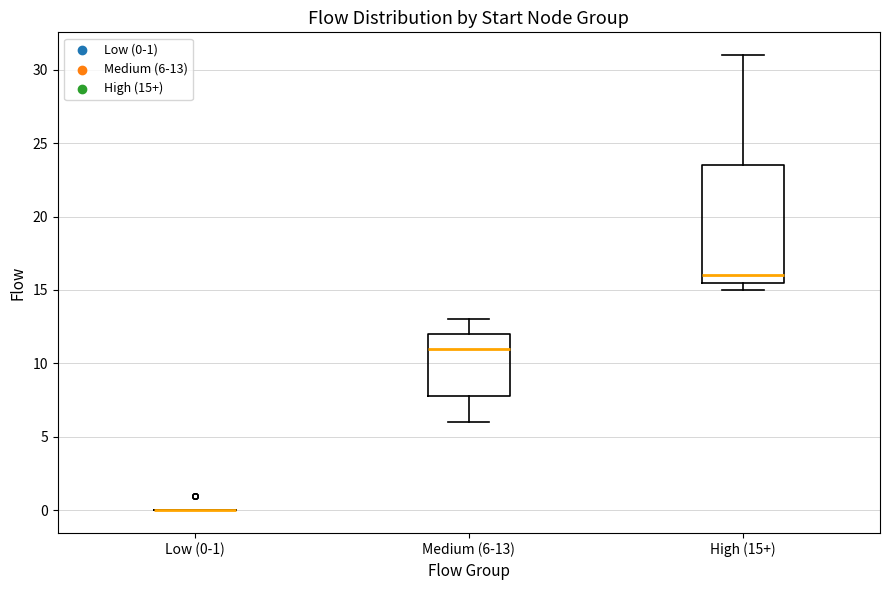

Reading left to right, transcribe this box plot: for each box, give where its median line is, the range the box spans, and where its two whiskers end, as read against the y-axis. The values are not printed on the chart, so give them approximately, as read against the axis.

Low (0-1): box collapsed to a line at 0.0, whiskers 0.0 to 0.0
Medium (6-13): median 11.0, box 8.0 to 12.0, whiskers 6.0 to 13.0
High (15+): median 16.0, box 15.5 to 23.5, whiskers 15.0 to 31.0